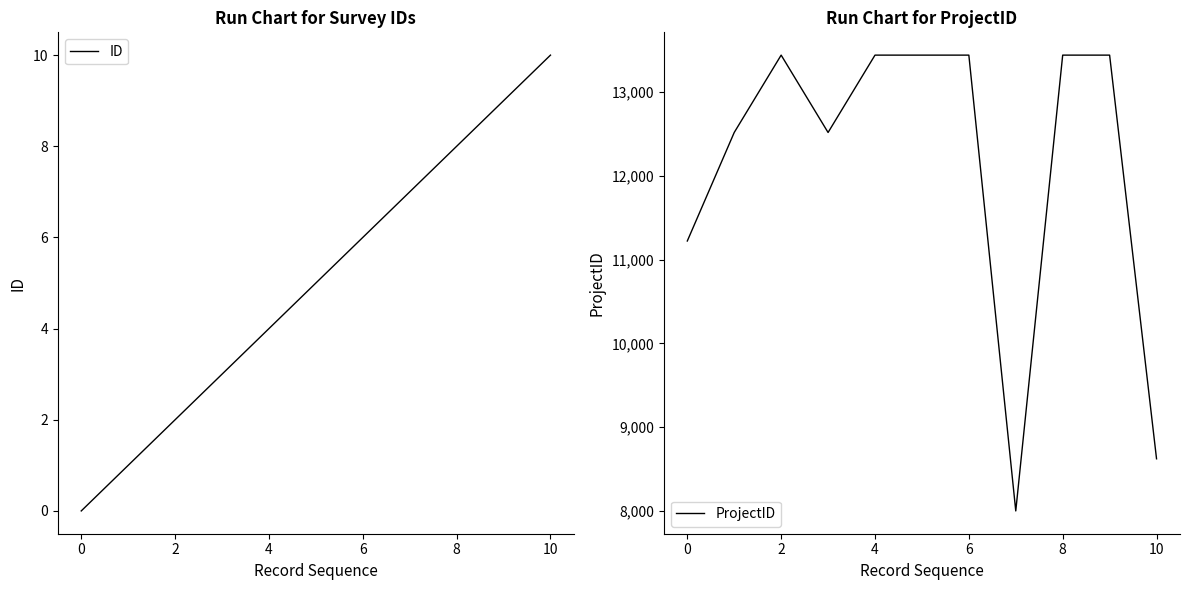

At which label does ID reach its peak?

10